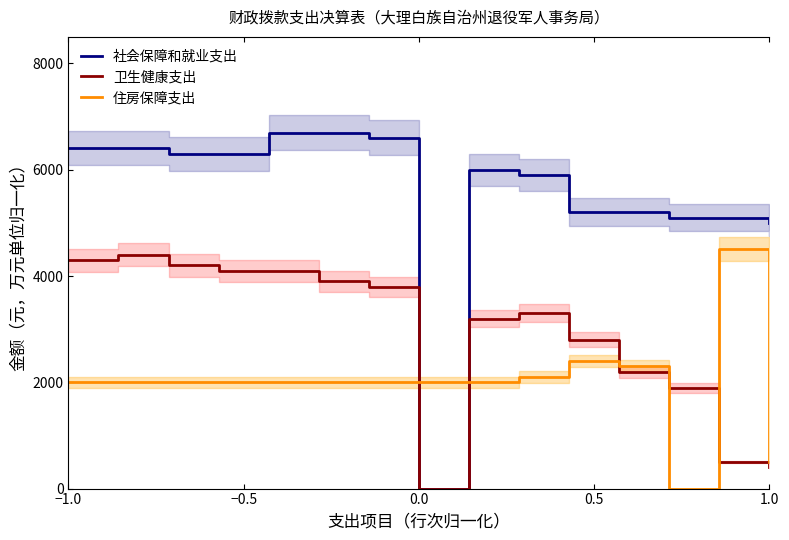

How many values in the 住房保障支出 series exceed 2000?

4